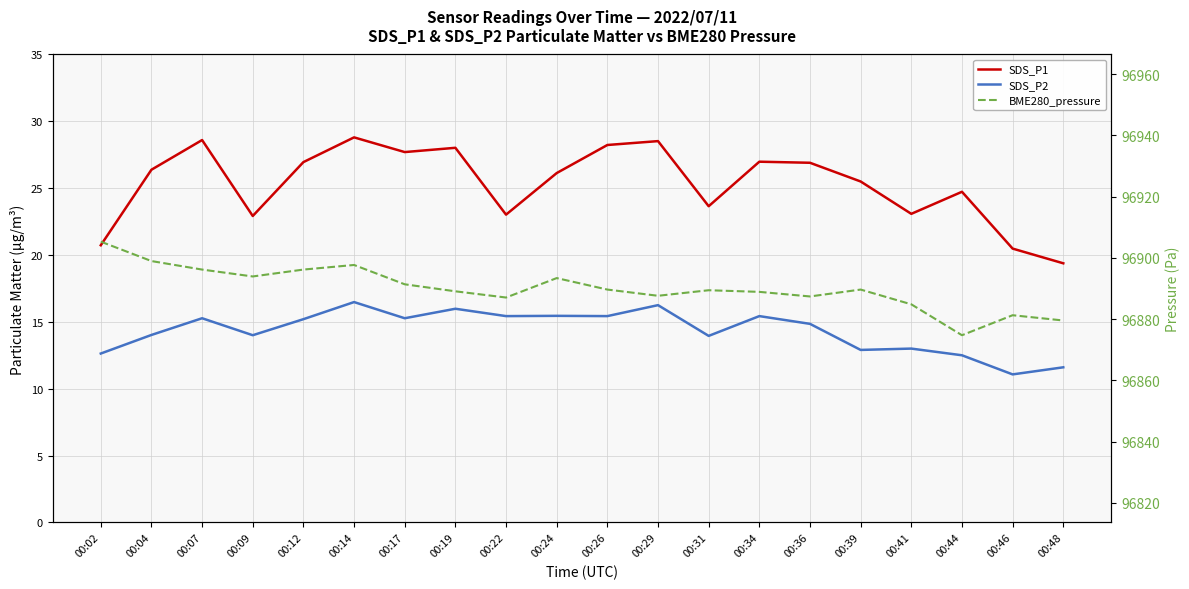

What is the total value across all series at 00:14?

96943.0